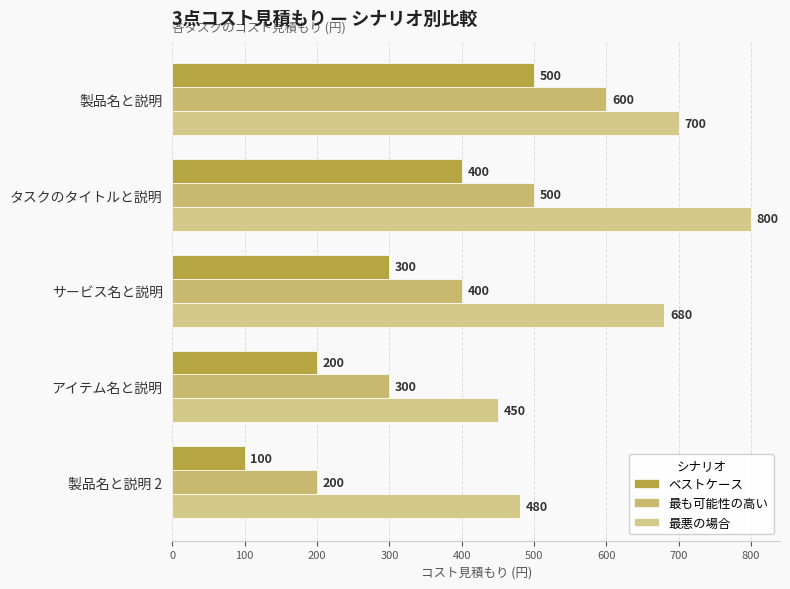

Reading left to right, extract all data points from this chart.

ベストケース: 500	400	300	200	100
最も可能性の高い: 600	500	400	300	200
最悪の場合: 700	800	680	450	480